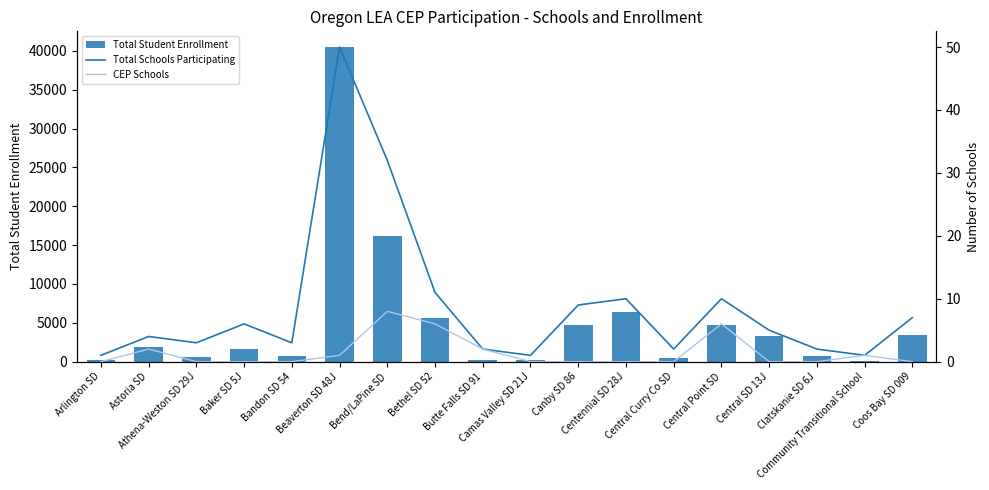

Reading left to right, what are all the values shown in this chart?

Total Student Enrollment: Arlington SD=174	Astoria SD=1865	Athena-Weston SD 29J=580	Baker SD 5J=1642	Bandon SD 54=726	Beaverton SD 48J=40492	Bend/LaPine SD=16174	Bethel SD 52=5646	Butte Falls SD 91=179	Camas Valley SD 21J=197	Canby SD 86=4739	Centennial SD 28J=6345	Central Curry Co SD=474	Central Point SD=4696	Central SD 13J=3316	Clatskanie SD 6J=739	Community Transitional School=80	Coos Bay SD 009=3372
Total Schools Participating: Arlington SD=1	Astoria SD=4	Athena-Weston SD 29J=3	Baker SD 5J=6	Bandon SD 54=3	Beaverton SD 48J=50	Bend/LaPine SD=32	Bethel SD 52=11	Butte Falls SD 91=2	Camas Valley SD 21J=1	Canby SD 86=9	Centennial SD 28J=10	Central Curry Co SD=2	Central Point SD=10	Central SD 13J=5	Clatskanie SD 6J=2	Community Transitional School=1	Coos Bay SD 009=7
CEP Schools: Arlington SD=0	Astoria SD=2	Athena-Weston SD 29J=0	Baker SD 5J=0	Bandon SD 54=0	Beaverton SD 48J=1	Bend/LaPine SD=8	Bethel SD 52=6	Butte Falls SD 91=2	Camas Valley SD 21J=0	Canby SD 86=0	Centennial SD 28J=0	Central Curry Co SD=0	Central Point SD=6	Central SD 13J=0	Clatskanie SD 6J=0	Community Transitional School=1	Coos Bay SD 009=0